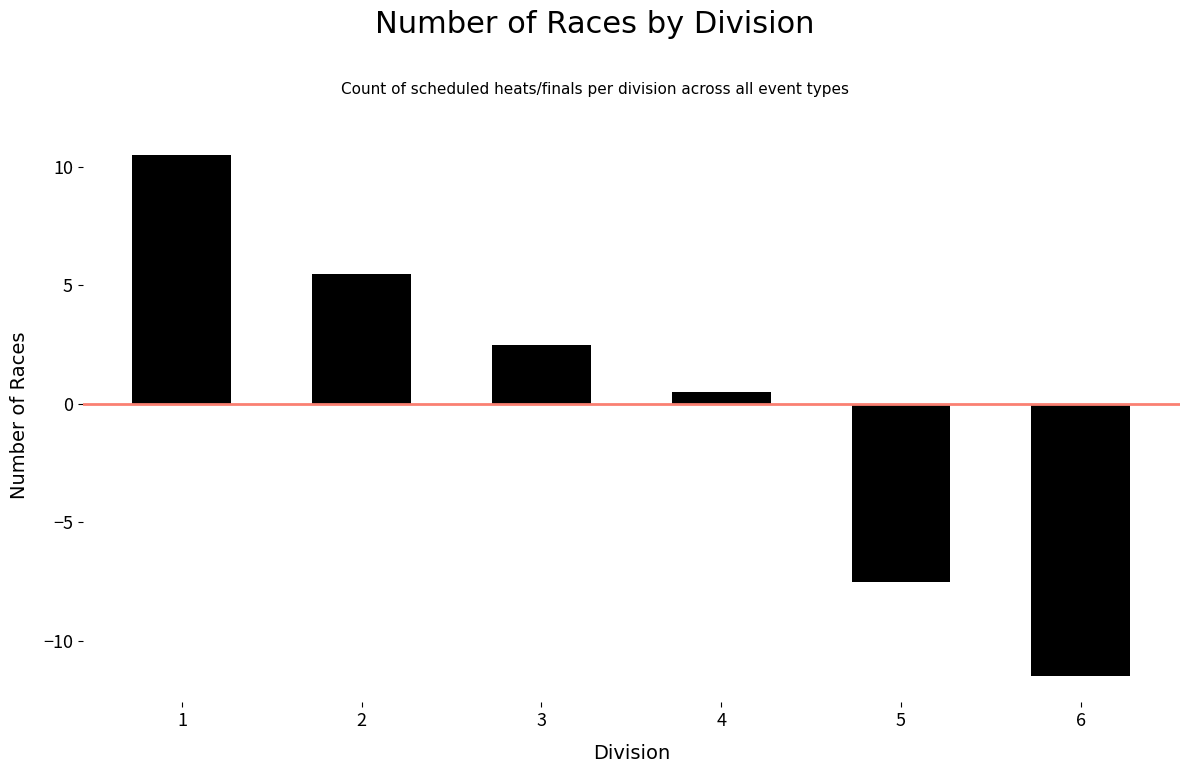

List the labels in order of value, smallest first.

6, 5, 4, 3, 2, 1